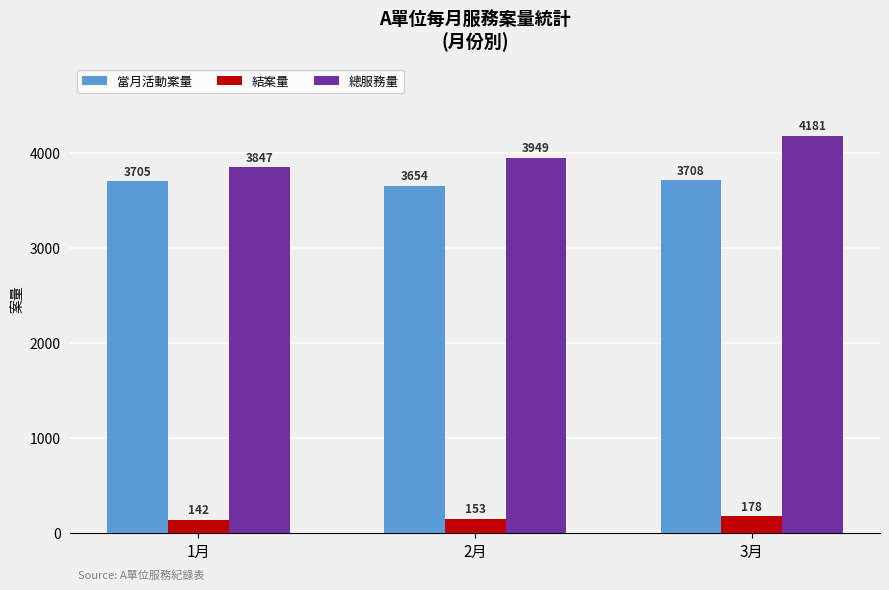

Reading right to left, what are all the values shown in this chart?

當月活動案量: 3708	3654	3705
結案量: 178	153	142
總服務量: 4181	3949	3847